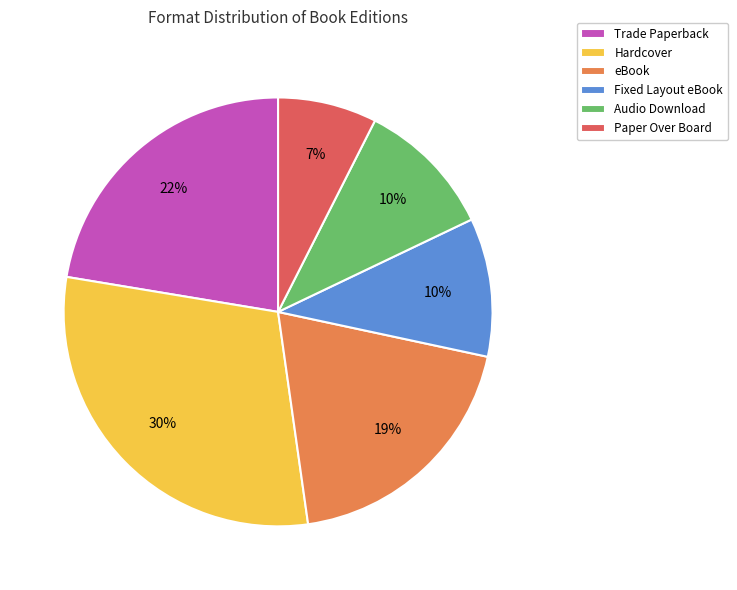

Is the sum of eBook and Trade Paperback greater than half?

No